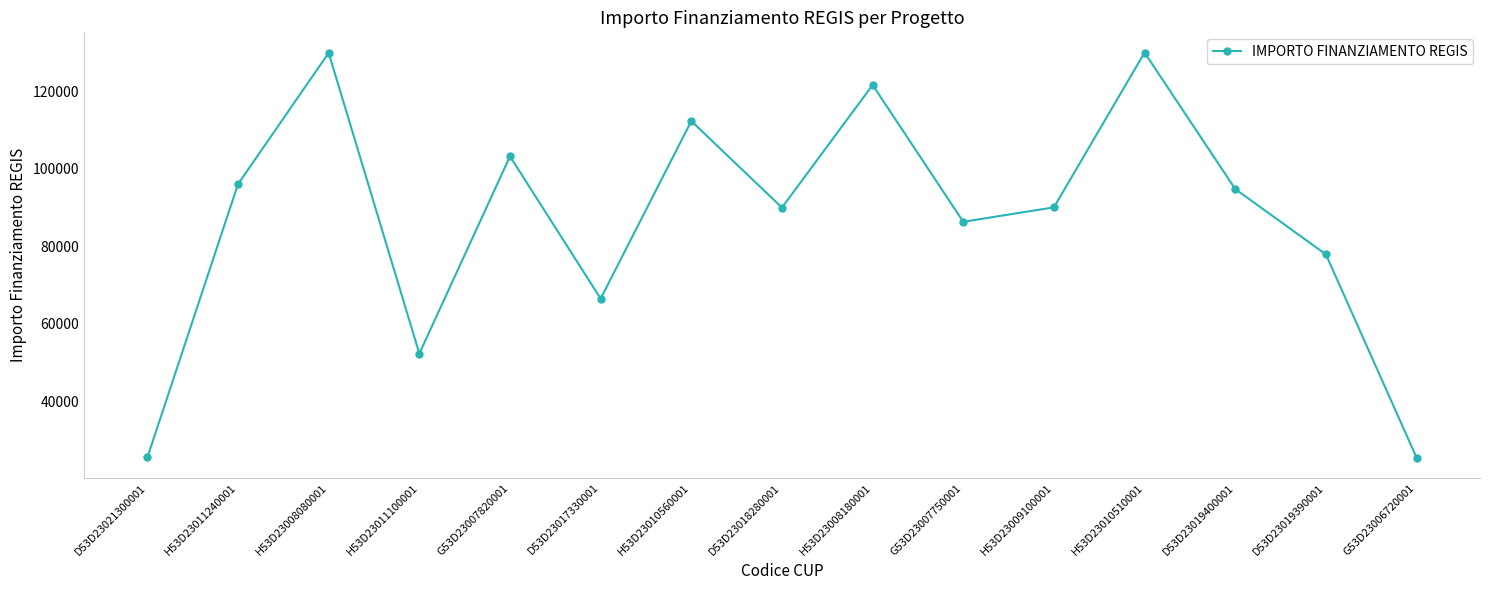

What is the minimum value shown in the chart?

25512